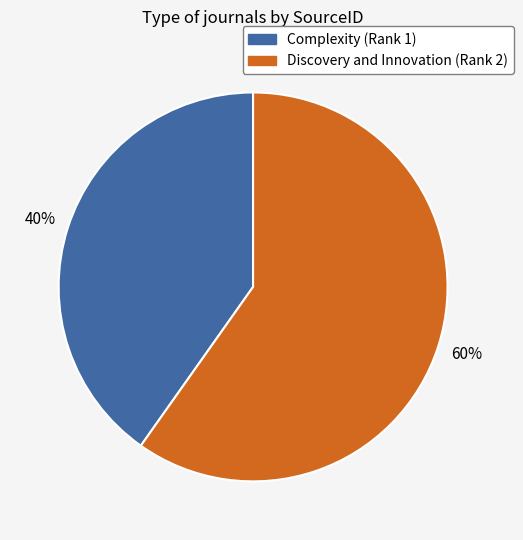

Approximately how many times larger is the value at Discovery and Innovation (Rank 2) compared to Complexity (Rank 1)?

1.5